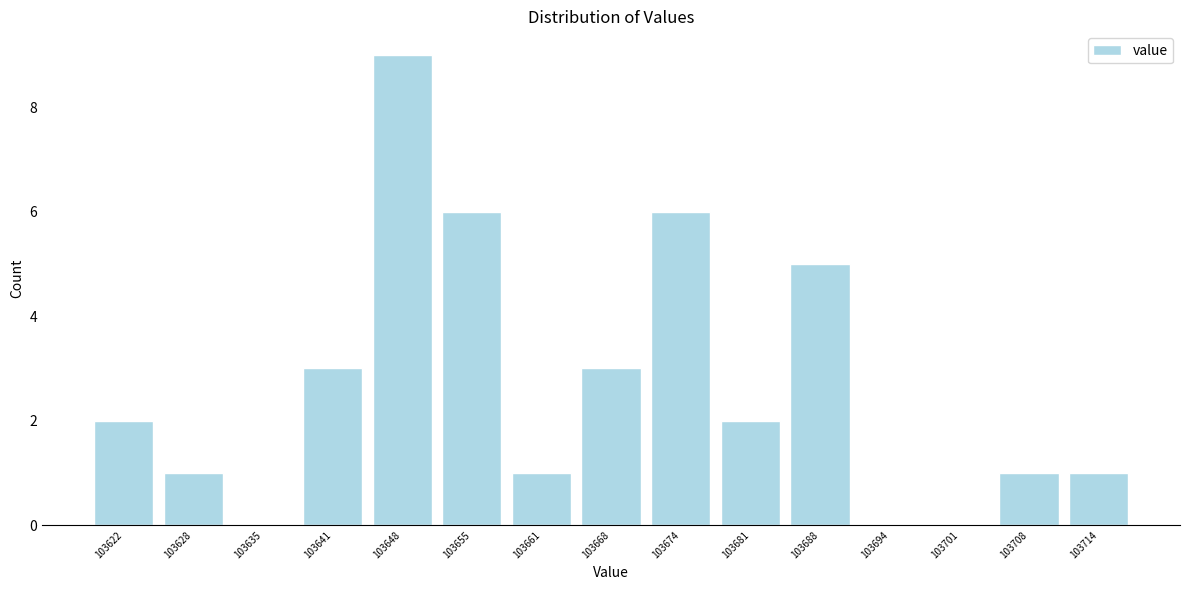

Reading left to right, transcribe this chart: for each bar, give the range it covers on the x-axis and its height. Neither the bar edges nor the heights are printed on the chart, so give them approximately, as read against the axes.

103618 to 103625: 2
103625 to 103631: 1
103631 to 103638: 0
103638 to 103645: 3
103645 to 103651: 9
103651 to 103658: 6
103658 to 103665: 1
103665 to 103671: 3
103671 to 103678: 6
103678 to 103684: 2
103684 to 103691: 5
103691 to 103698: 0
103698 to 103704: 0
103704 to 103711: 1
103711 to 103718: 1